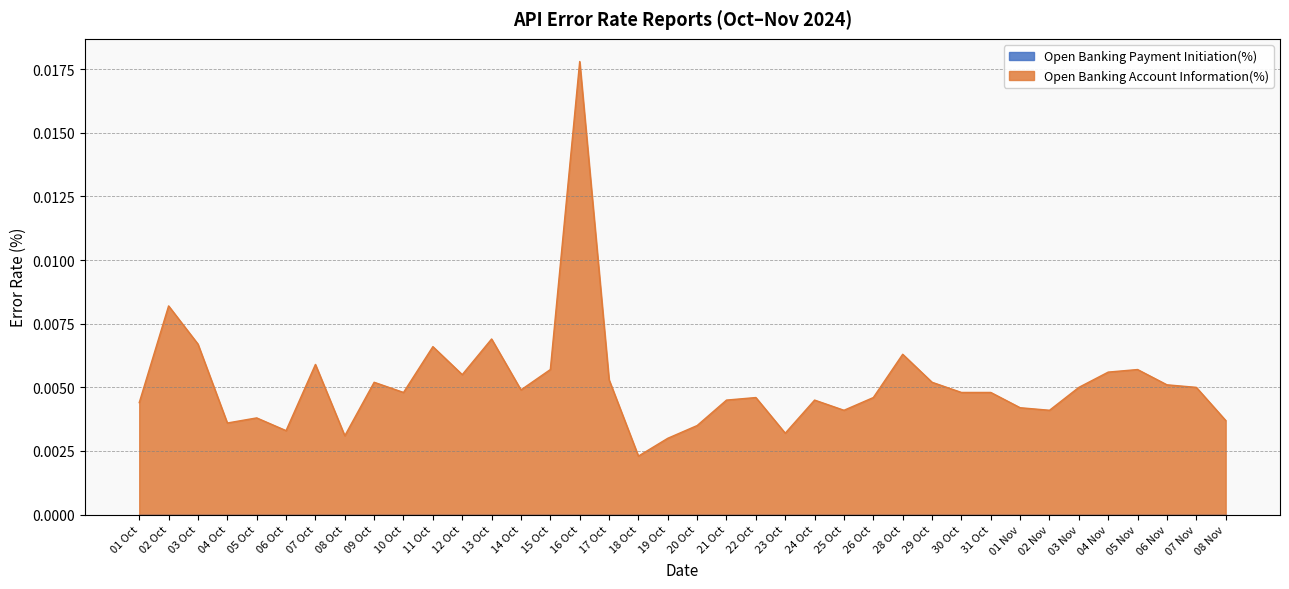

What is the label of the 30th point from the left?

31 Oct